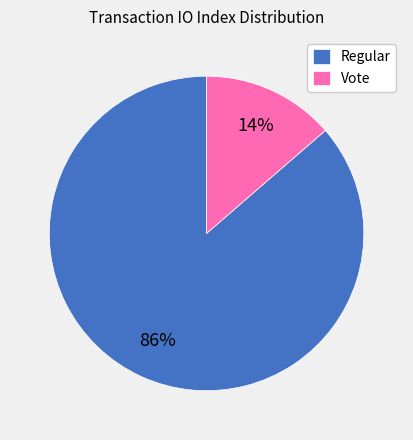

Which has a higher value, Regular or Vote?

Regular